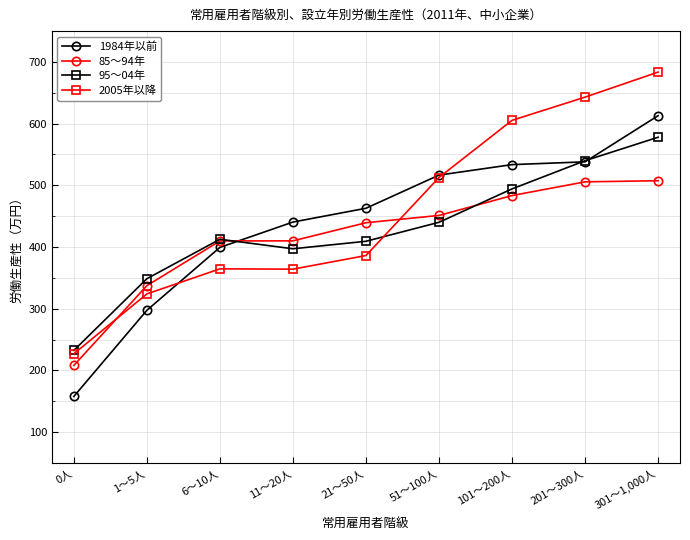

Rank the series by their maximum value, from lowest to highest.

85～94年, 95～04年, 1984年以前, 2005年以降